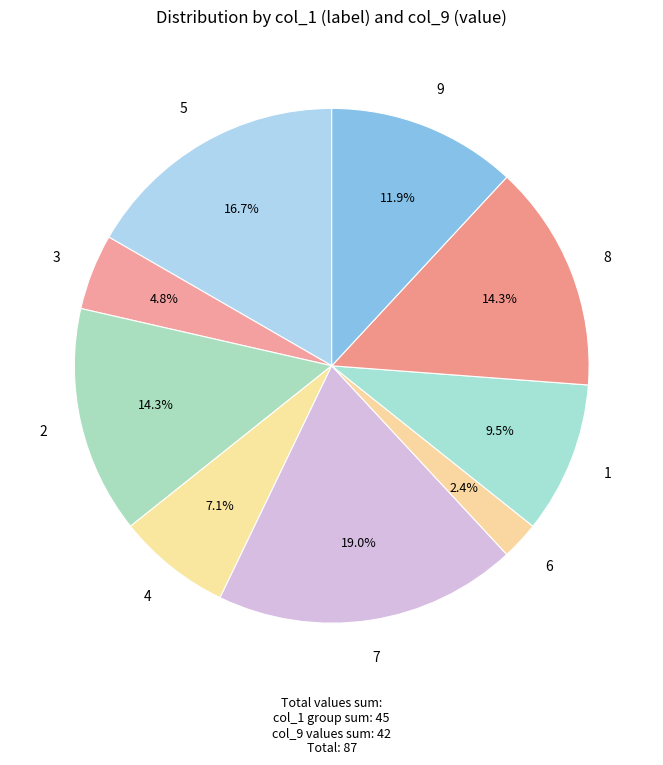

What is the ratio of the value at 1 to the value at 6?

4.0